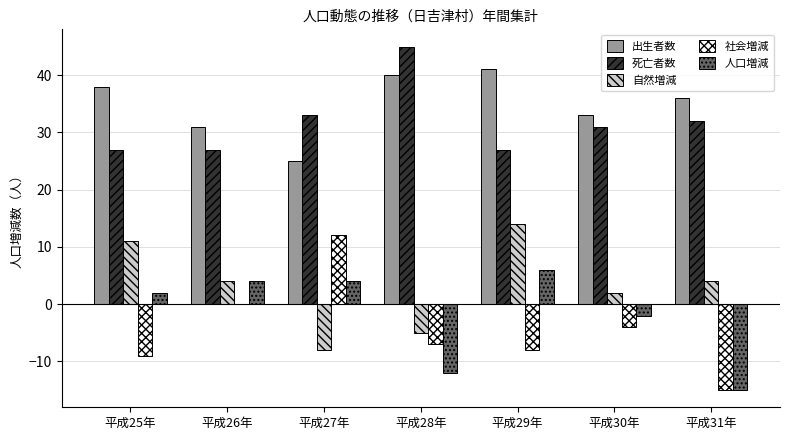

The value of 人口増減 at 平成30年 is -2. True or false?

True